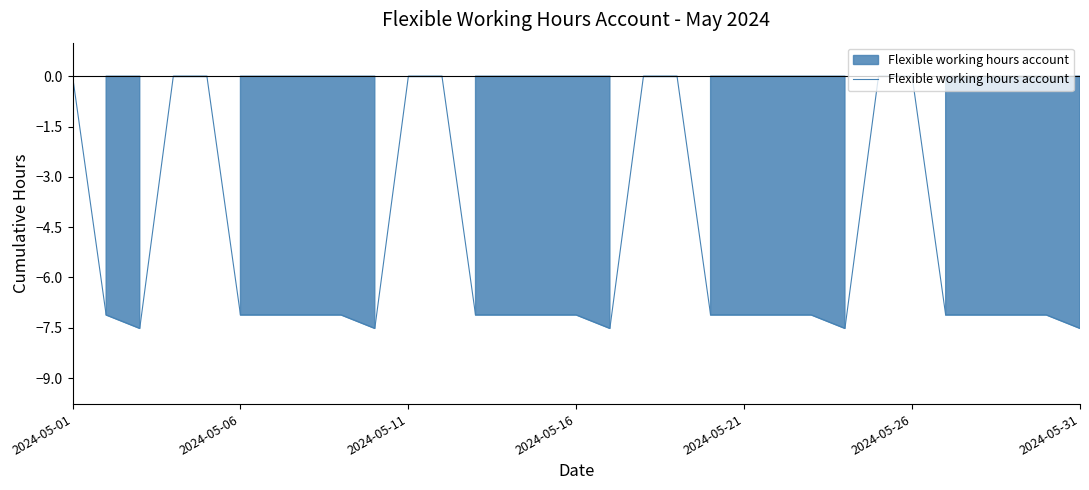

What is the smallest value displayed?

-7.5